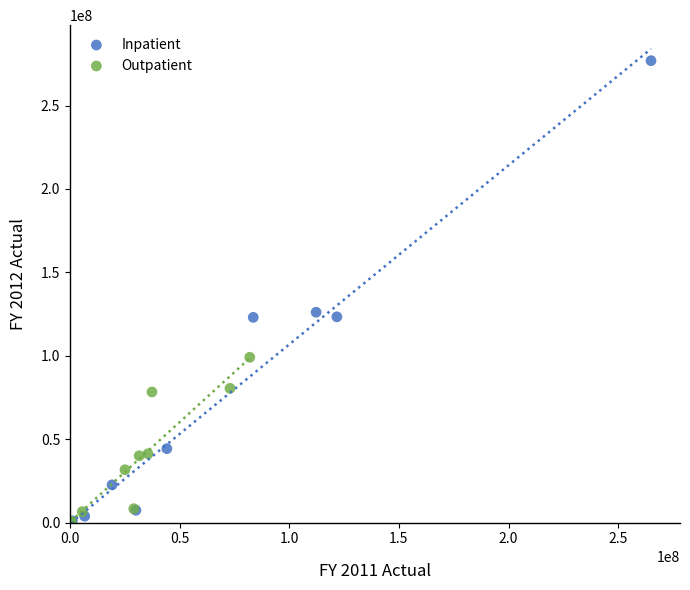

Which series has the largest Y range (max minus min)?

Inpatient